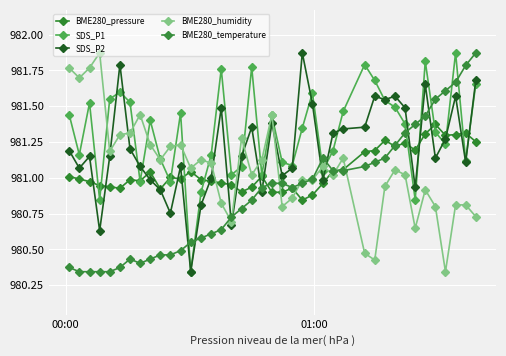

At how many categories does at least one series exceed 981?

40